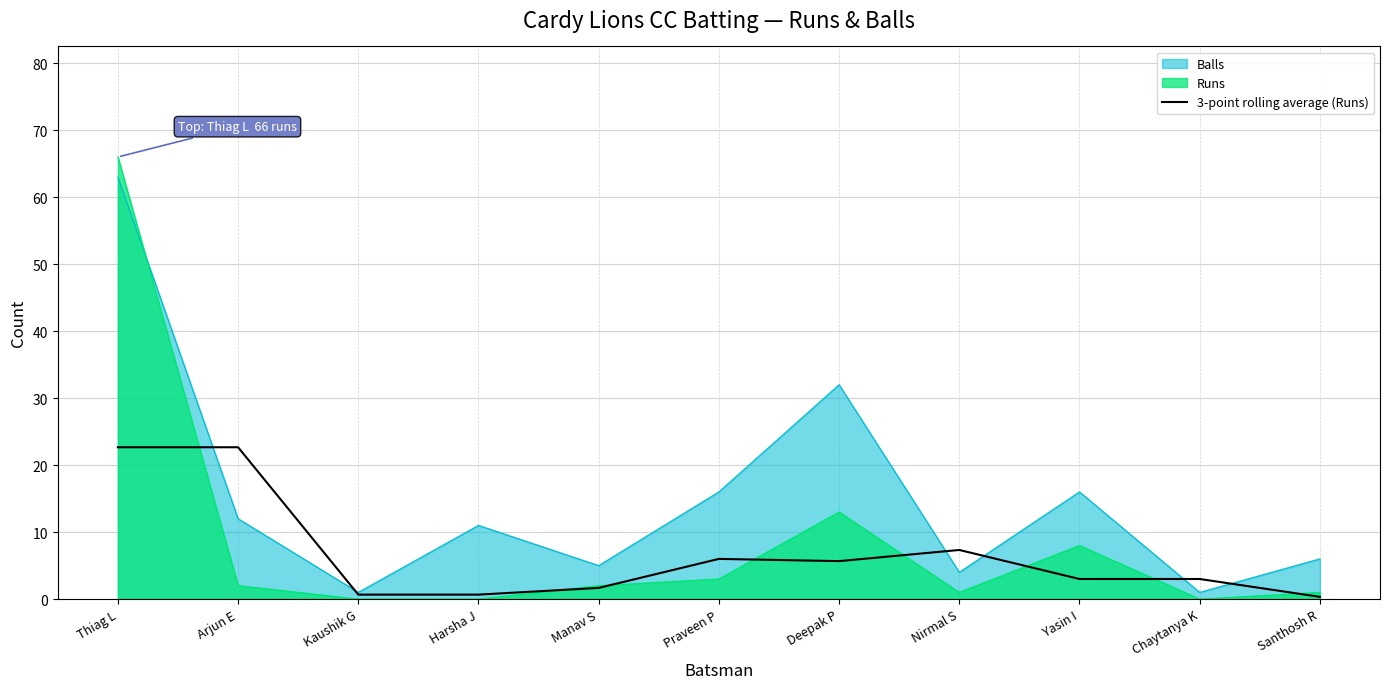

Is the value of 3-point rolling average (Runs) at Manav S greater than the value of Runs at Harsha J?

Yes